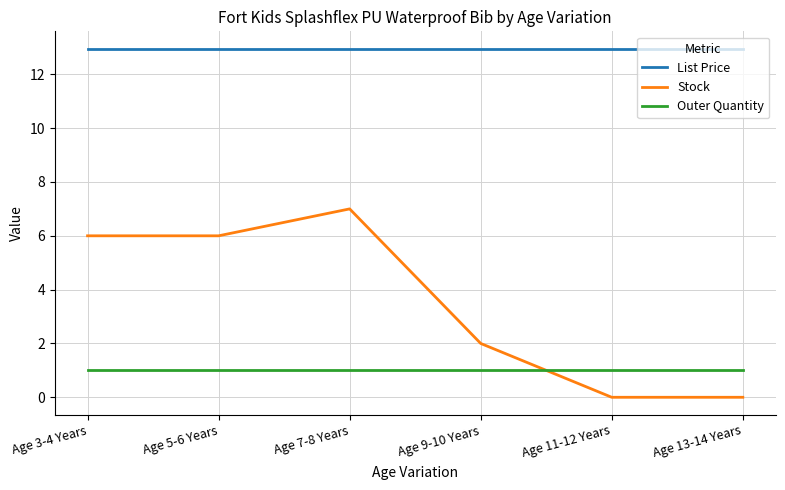

What position from the right is Age 9-10 Years?

3